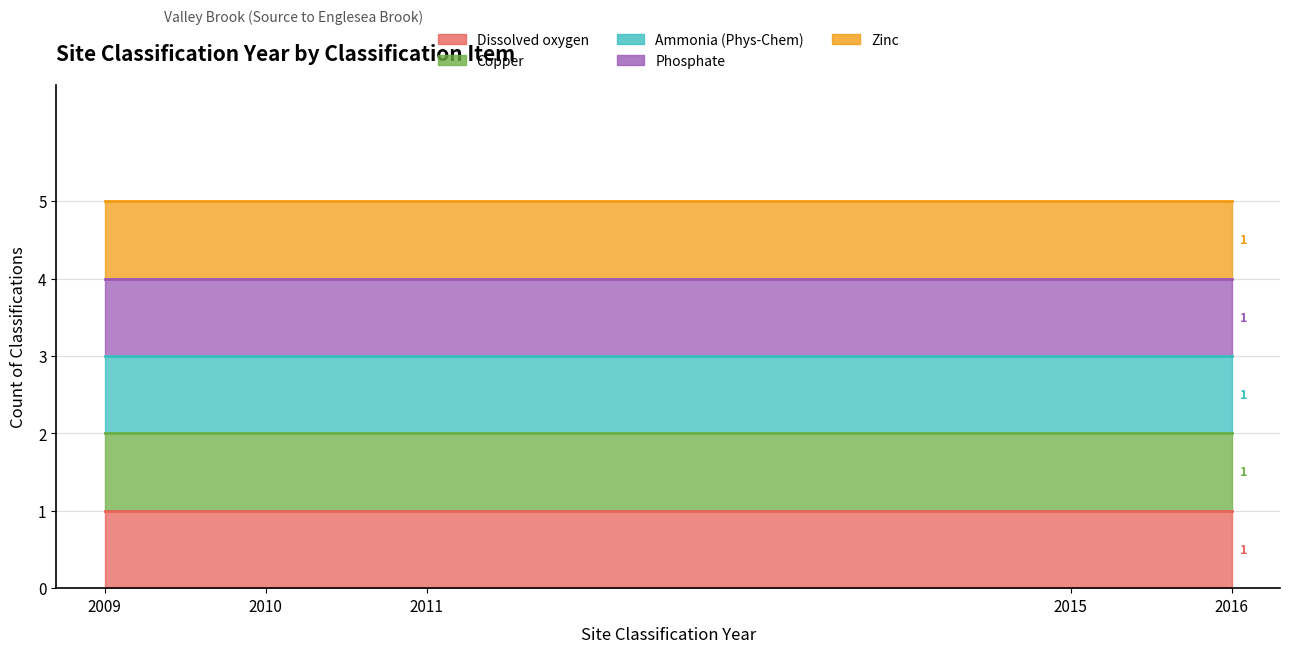

Does the chart have visible grid lines?

Yes